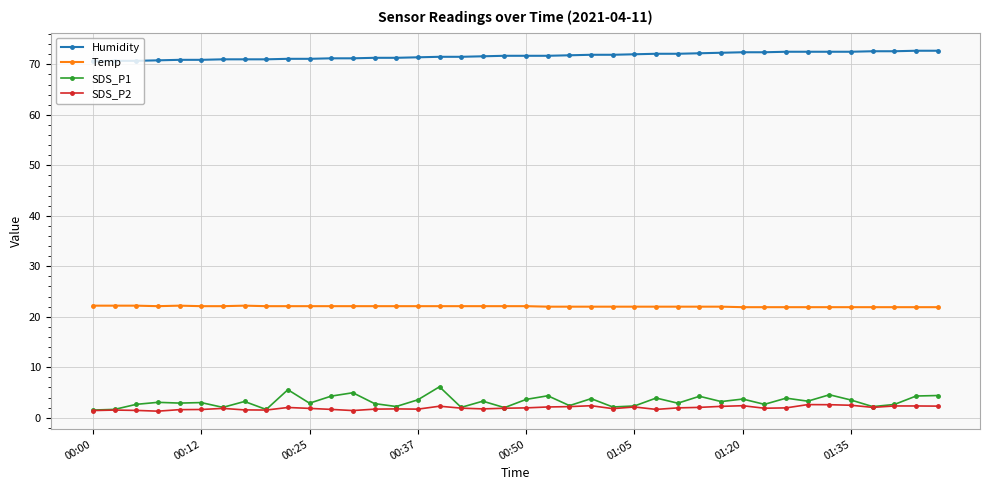

What is the maximum value shown in the chart?

72.7